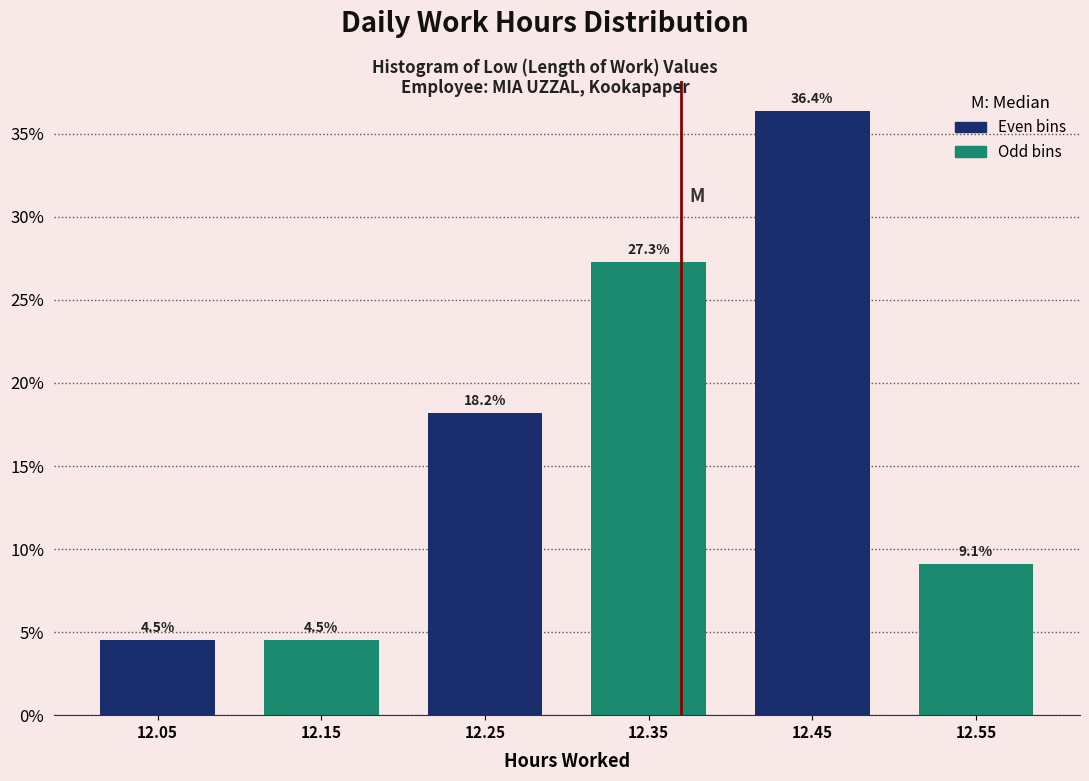

How tall is the bar that spans 12.2 to 12.3 on the x-axis?

18.2